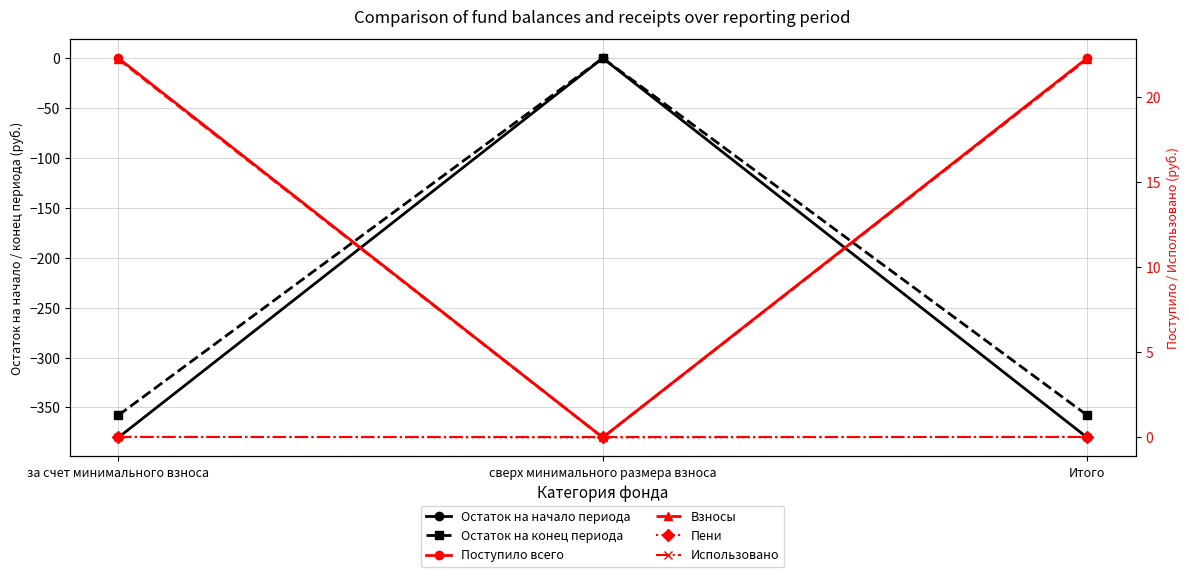

List the labels in order of Взносы value, largest first.

за счет минимального взноса, Итого, сверх минимального размера взноса